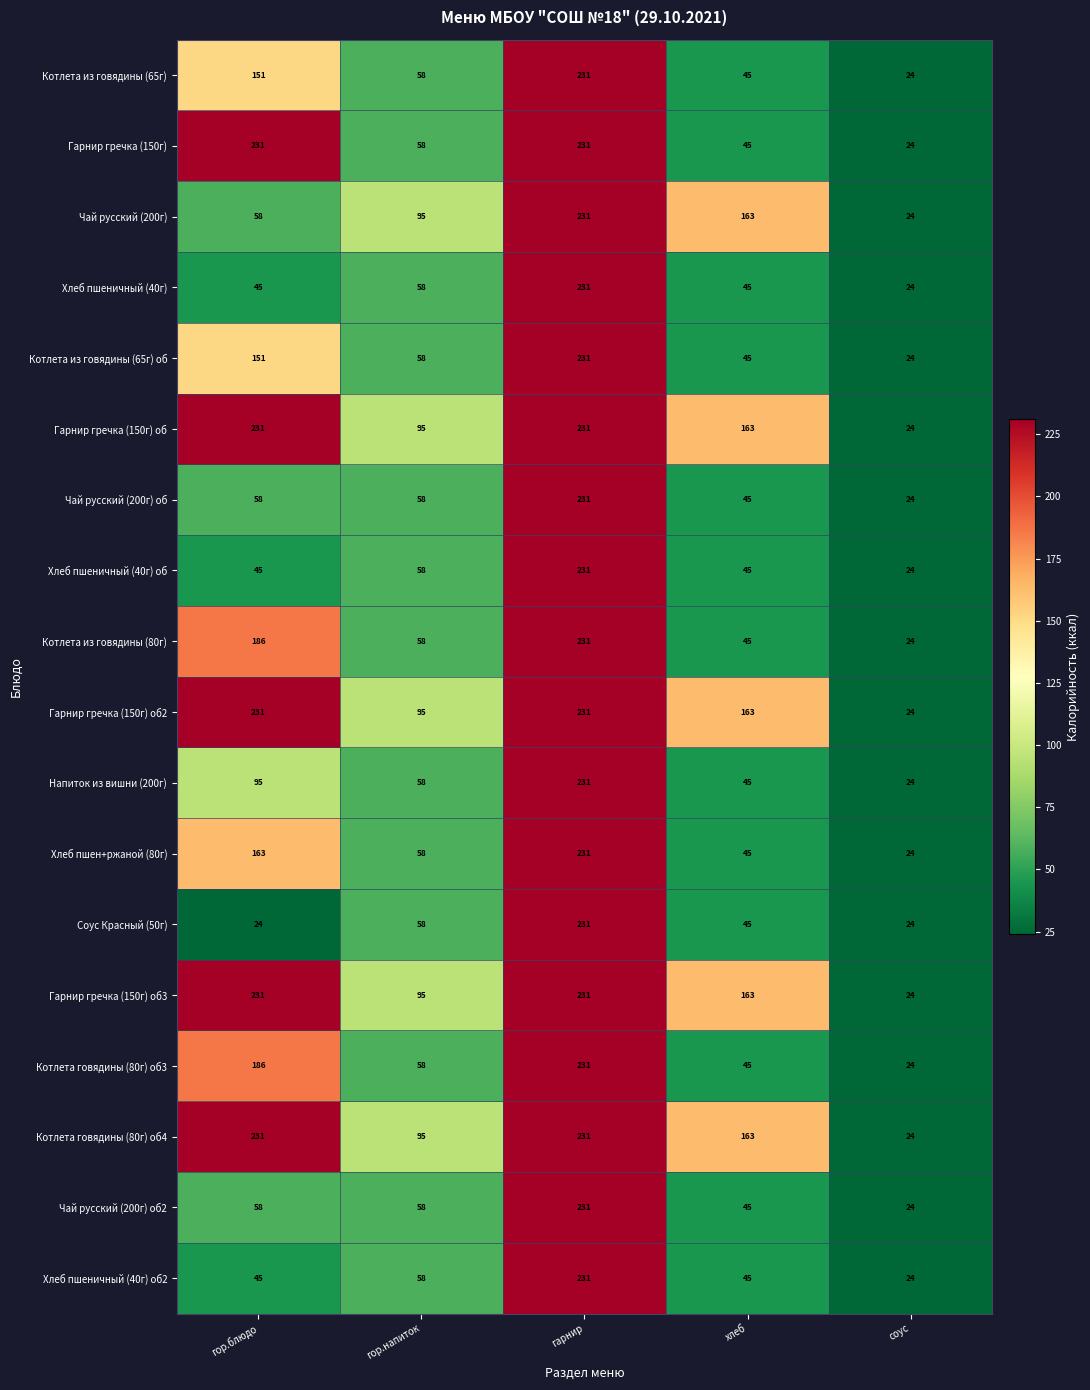

Is the value of Чай русский (200г) об at хлеб greater than the value of Котлета говядины (80г) об3 at гарнир?

No